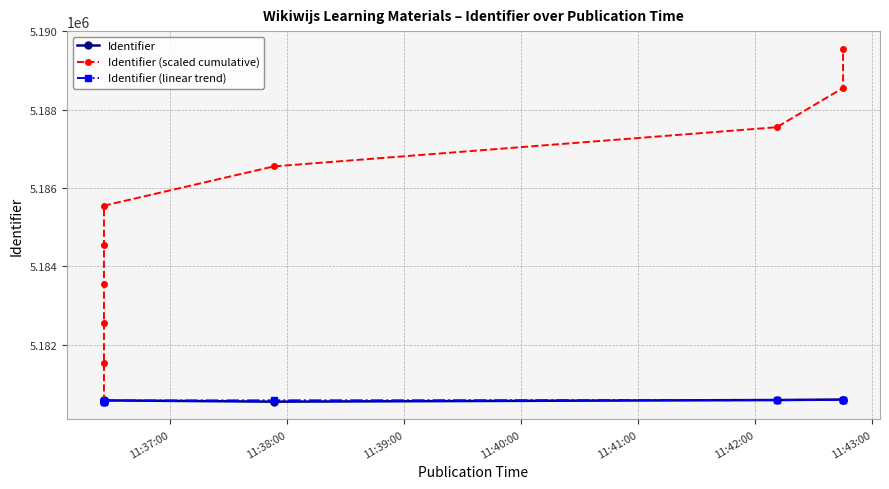

How many lines are shown in the chart?

3